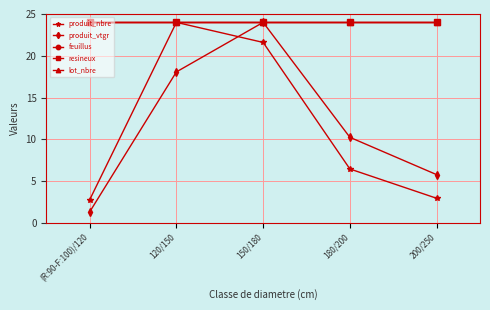

Does the chart have visible grid lines?

Yes